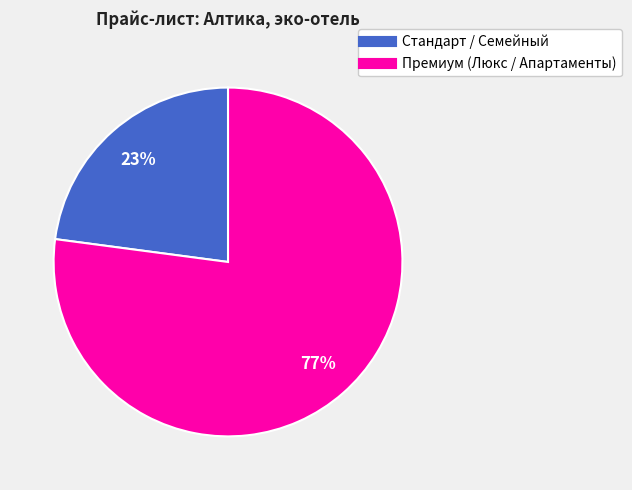

To the nearest percent, what is the difference between the largest and smallest slice percentages?

54%